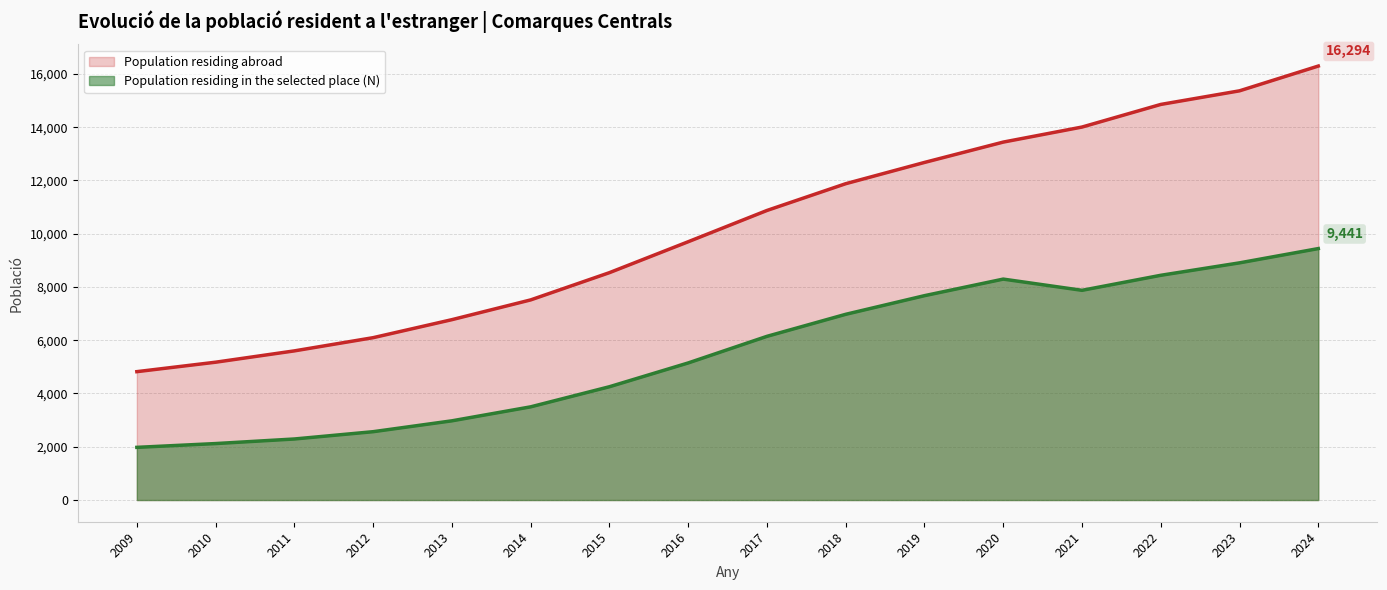

What is the maximum value for Population residing abroad?

16294